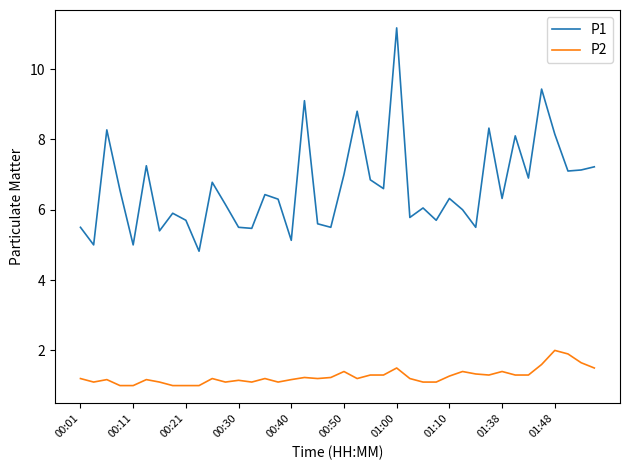

Which series has the largest range (max minus min)?

P1